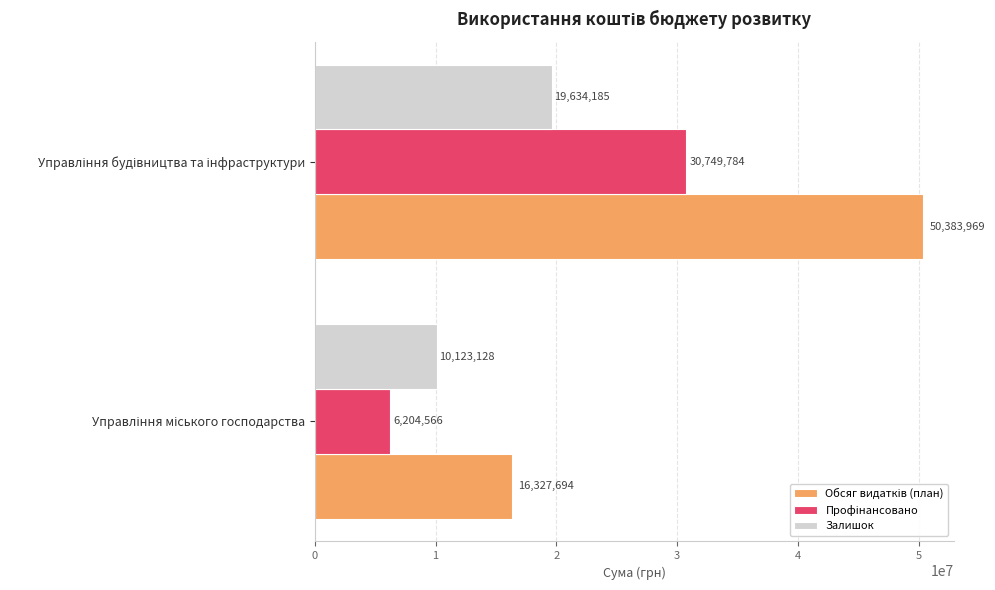

What is the maximum value for Залишок?

19634184.9